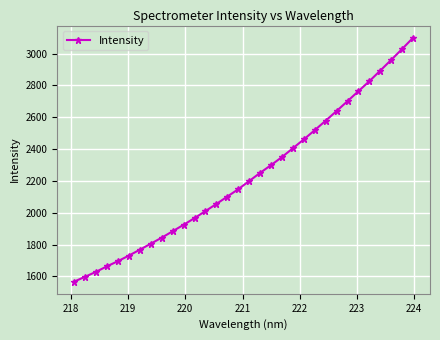

What is the difference between the second highest and second lowest values?

1430.7